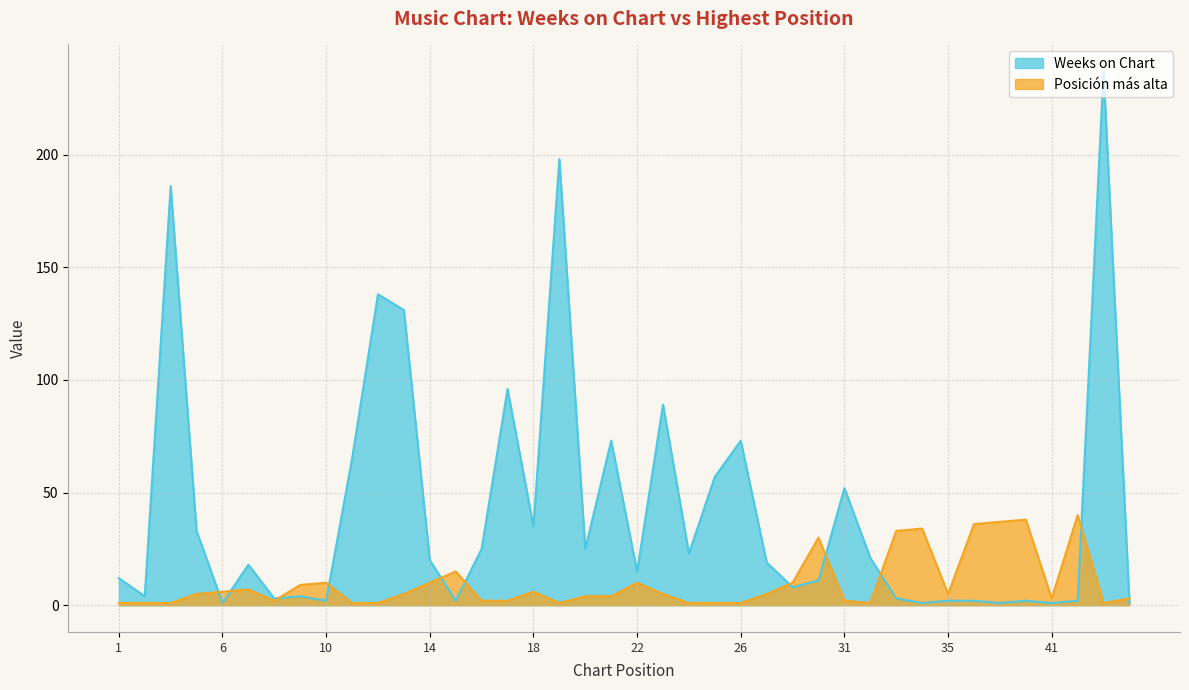

What is the label of the 20th point from the left?

21